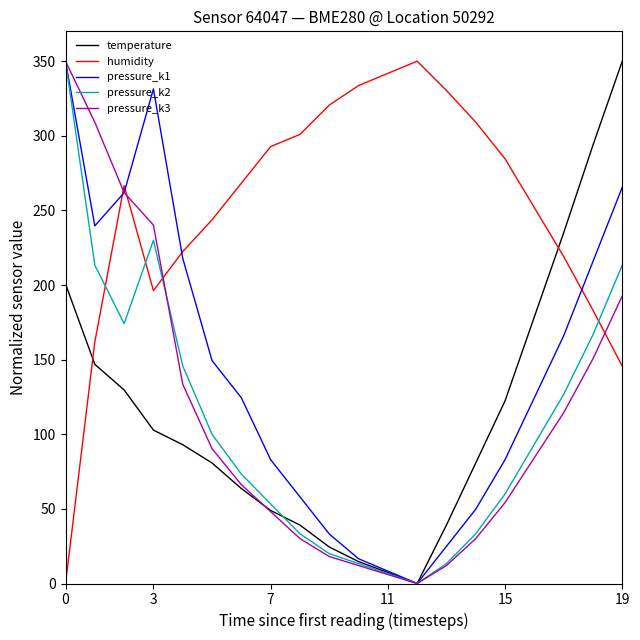

What is the maximum value for humidity?

350.0